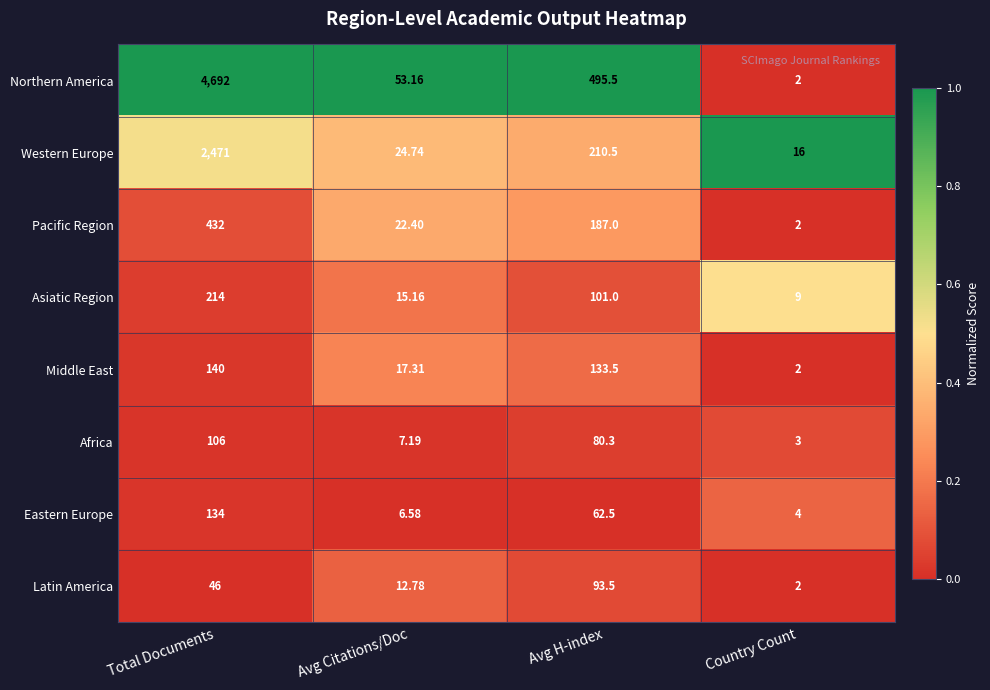

Is the value of Africa at Avg Citations/Doc greater than the value of Northern America at Country Count?

Yes